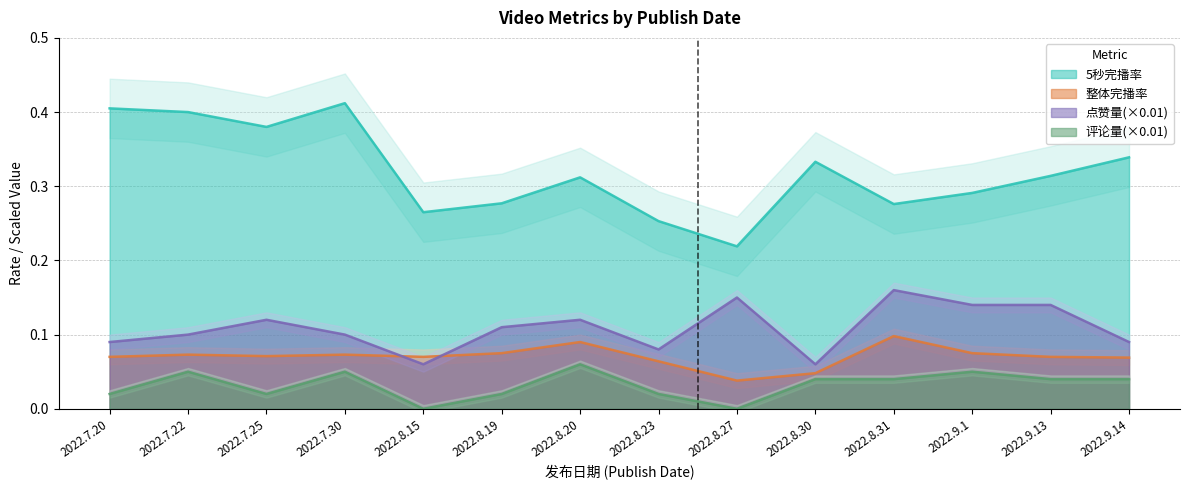

The 点赞量(×0.01) series shows 0.2 at 2022.8.31. True or false?

False